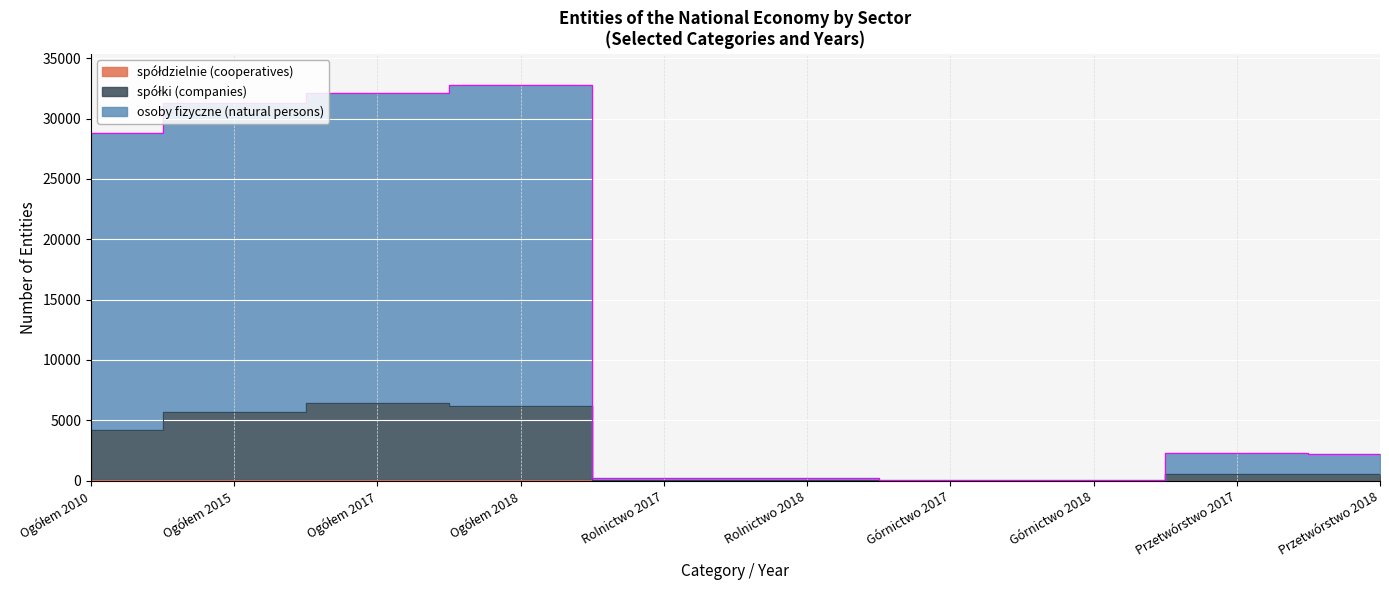

Reading right to left, transcribe all the data shown in this chart.

spółdzielnie (cooperatives): Przetwórstwo 2018=10	Przetwórstwo 2017=15	Górnictwo 2018=0	Górnictwo 2017=0	Rolnictwo 2018=0	Rolnictwo 2017=0	Ogółem 2018=59	Ogółem 2017=90	Ogółem 2015=90	Ogółem 2010=80
spółki (companies): Przetwórstwo 2018=541	Przetwórstwo 2017=594	Górnictwo 2018=14	Górnictwo 2017=16	Rolnictwo 2018=48	Rolnictwo 2017=54	Ogółem 2018=6225	Ogółem 2017=6461	Ogółem 2015=5691	Ogółem 2010=4237
osoby fizyczne (natural persons): Przetwórstwo 2018=2235	Przetwórstwo 2017=2263	Górnictwo 2018=19	Górnictwo 2017=22	Rolnictwo 2018=186	Rolnictwo 2017=184	Ogółem 2018=32745	Ogółem 2017=32105	Ogółem 2015=31248	Ogółem 2010=28795